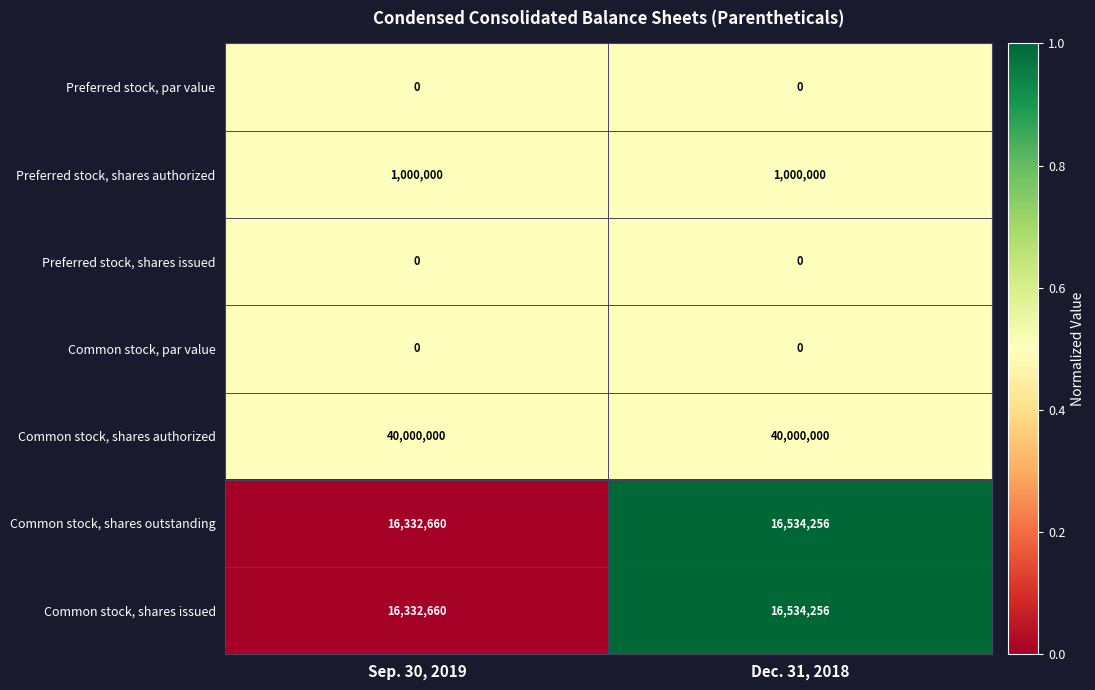

The Common stock, shares issued series shows 16332660 at Sep. 30, 2019. True or false?

True